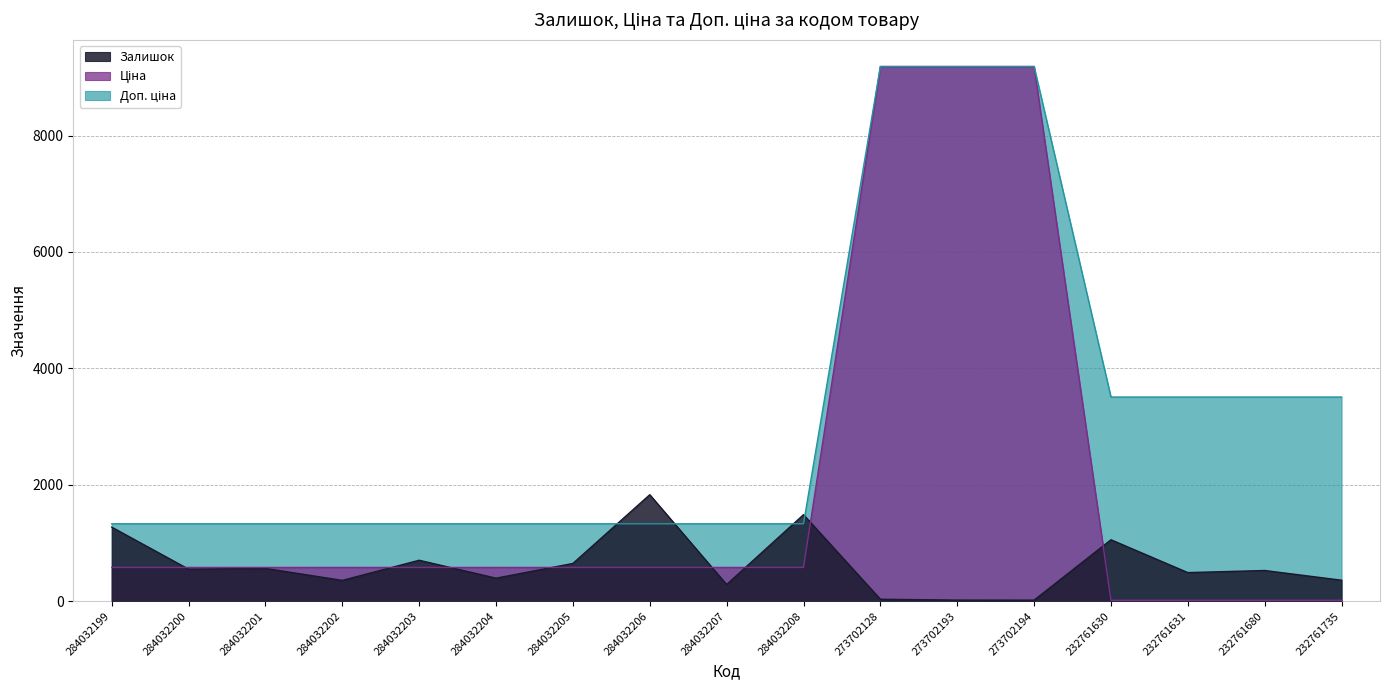

The Доп. ціна series shows 1330.3 at 284032204. True or false?

True